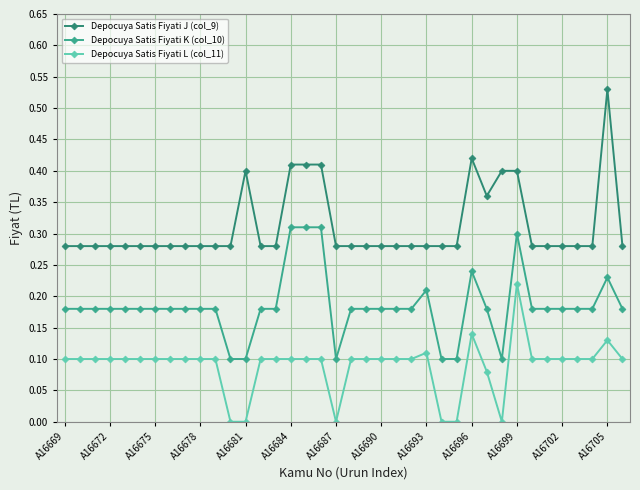

True or false: Depocuya Satis Fiyati J (col_9) has more than 1 interior local peaks.

True